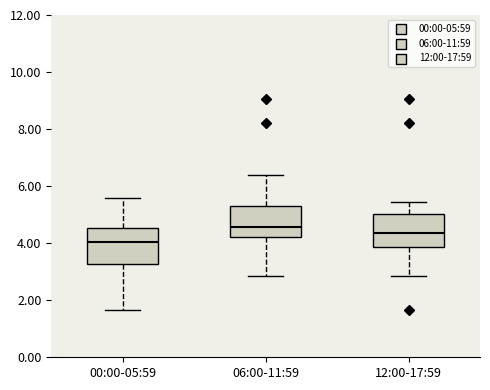

Where does the upper whisker of the box for 00:00-05:59 end on the y-axis? The values are not printed on the chart, so give them approximately, as read against the axis.

5.6